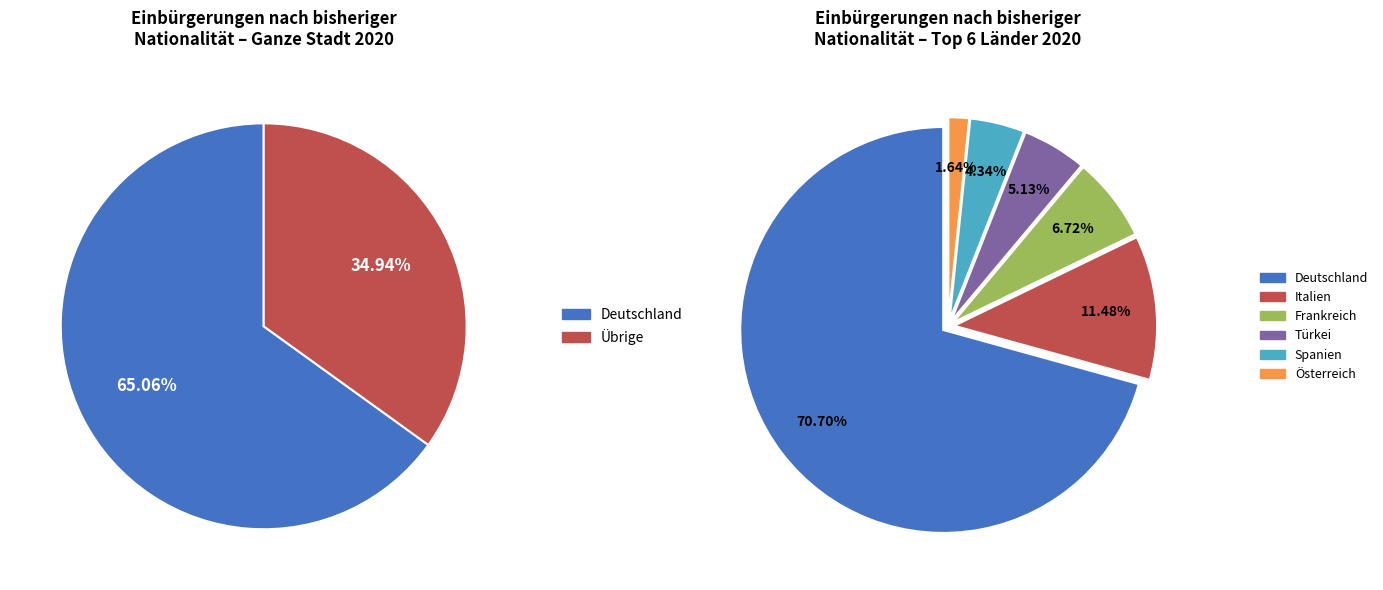

The Portugal slice represents 10% of the pie. True or false?

False